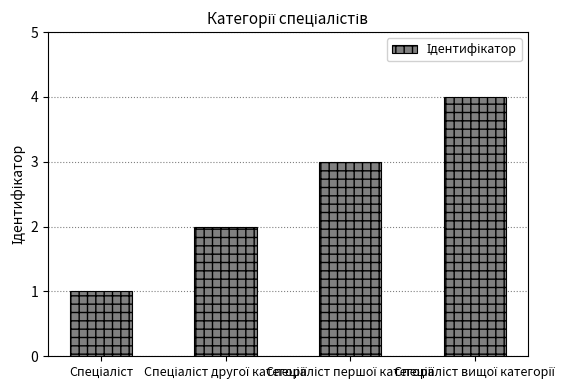

What is the greatest value displayed?

4